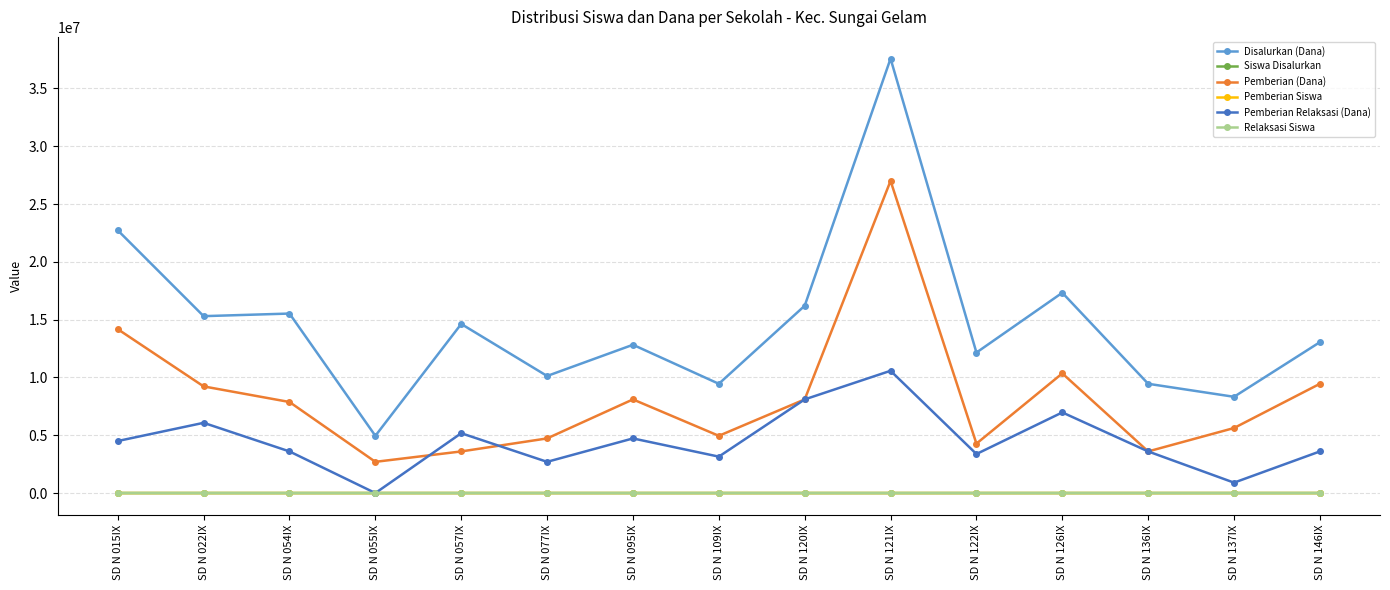

Which series has the largest total across all categories?

Disalurkan (Dana)